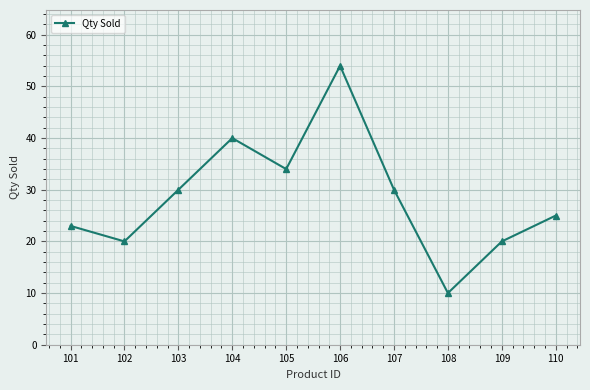

Between 103 and 110, which is larger?

103